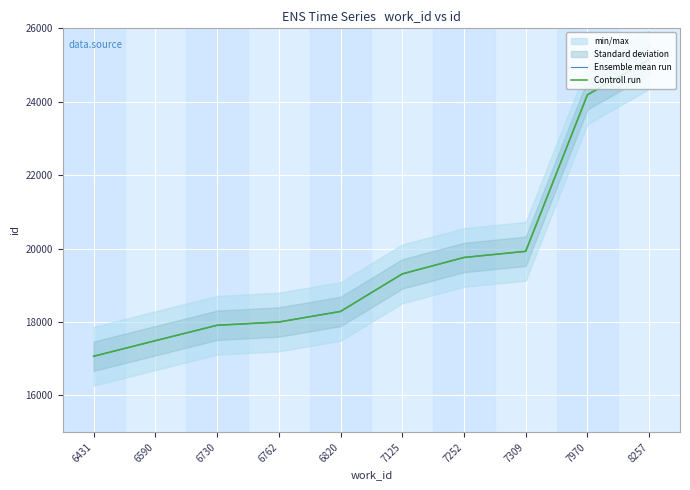

True or false: Ensemble mean run and Controll run cross at least once.

False